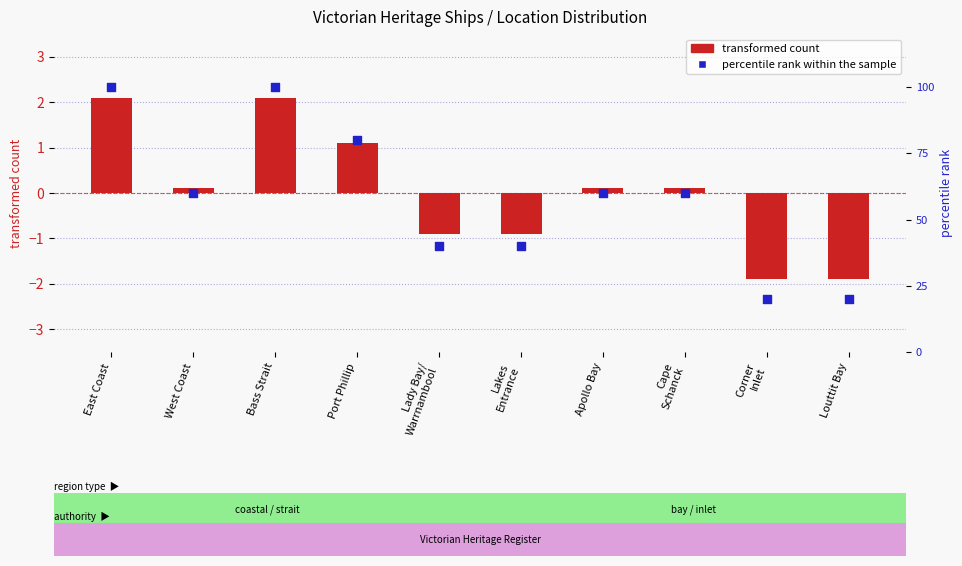

Which series contains the lowest Y value?

transformed count